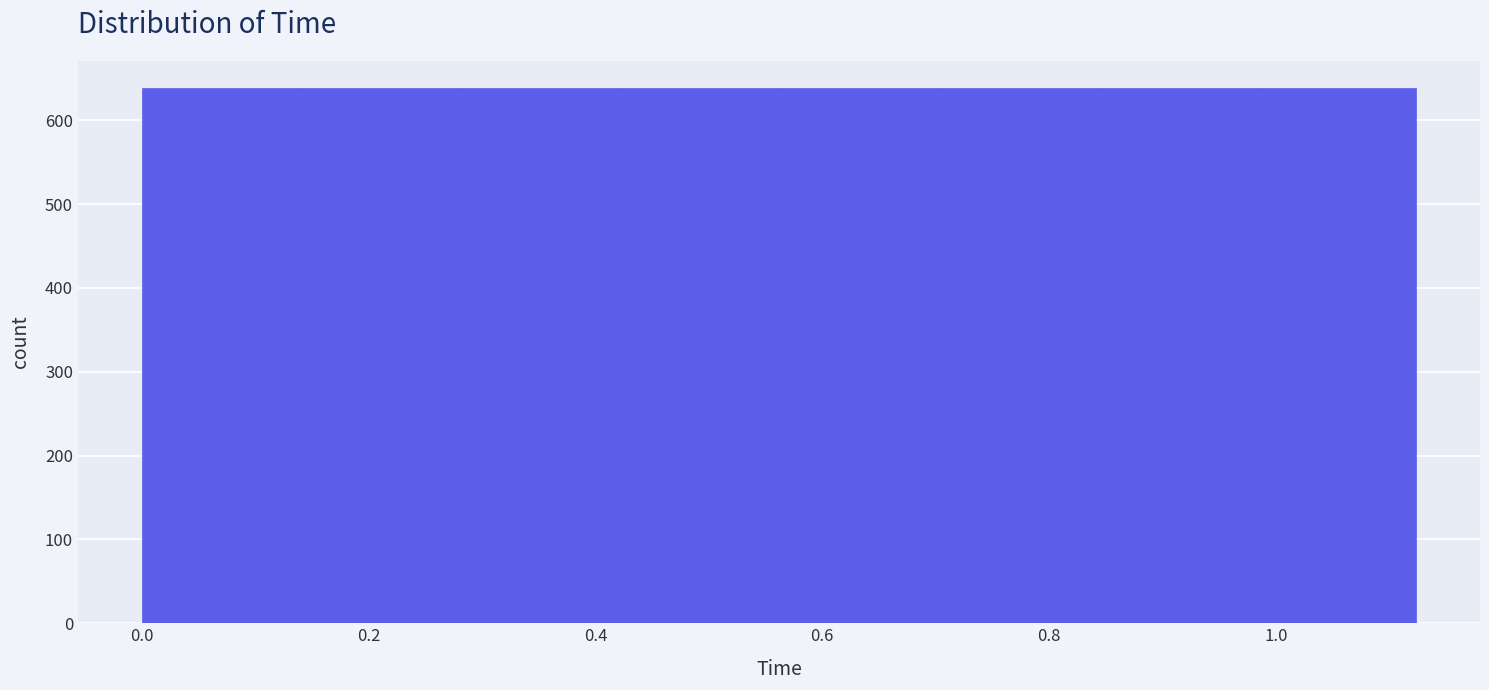

Reading left to right, transcribe this chart: for each bar, give the range it covers on the x-axis and its height. Neither the bar edges nor the heights are printed on the chart, so give them approximately, as read against the axes.

0.00 to 0.14: 640
0.14 to 0.28: 640
0.28 to 0.42: 640
0.42 to 0.56: 640
0.56 to 0.70: 640
0.70 to 0.84: 640
0.84 to 0.98: 640
0.98 to 1.12: 640